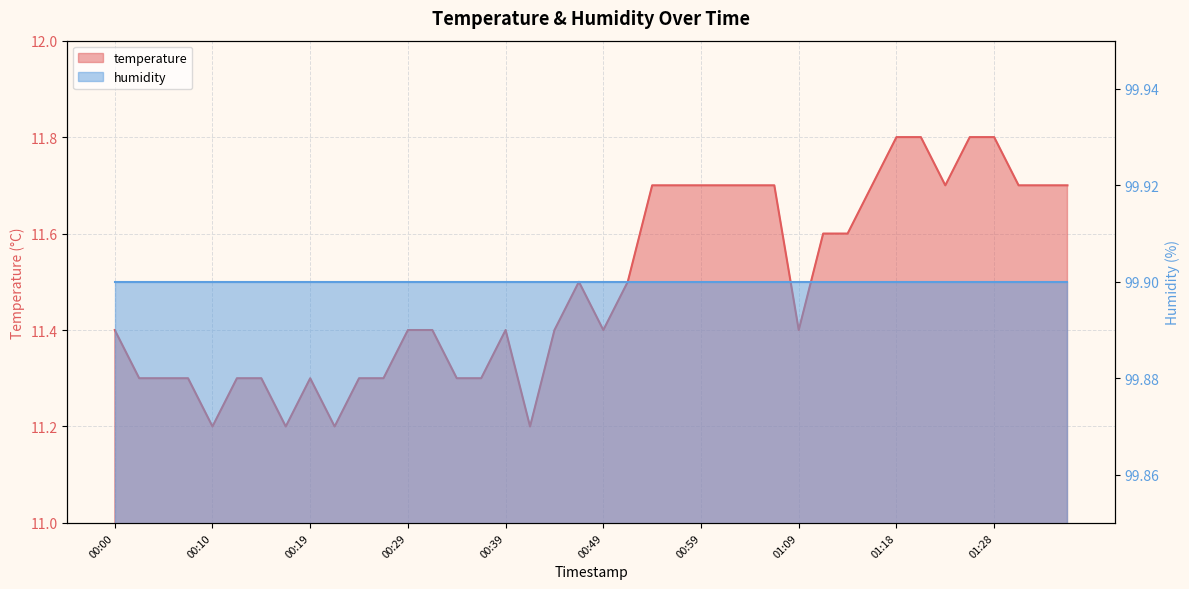

Which label corresponds to the largest value in the chart?

01:18